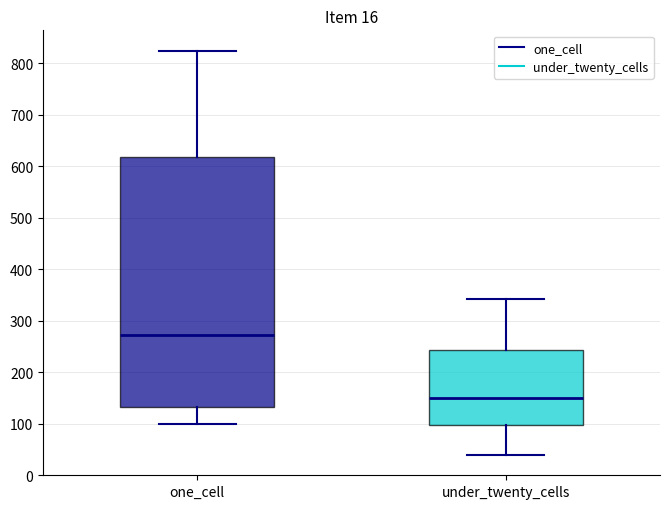

Which box's median line is the lowest?

under_twenty_cells